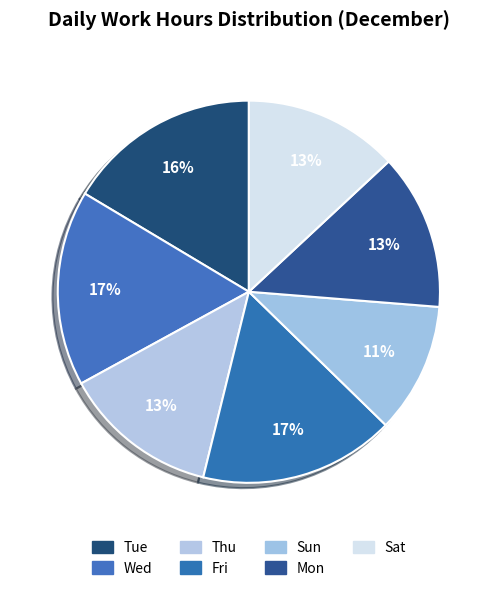

Does Wed represent more than half of the total?

No